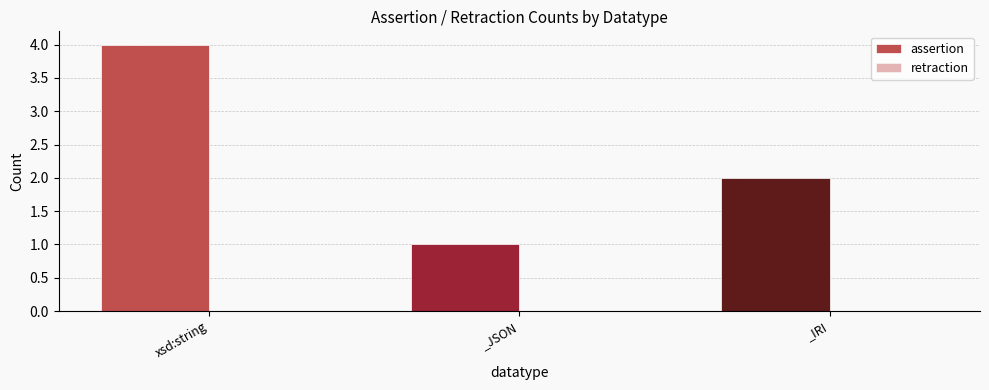

What is the sum of the values at xsd:string and _JSON?

5